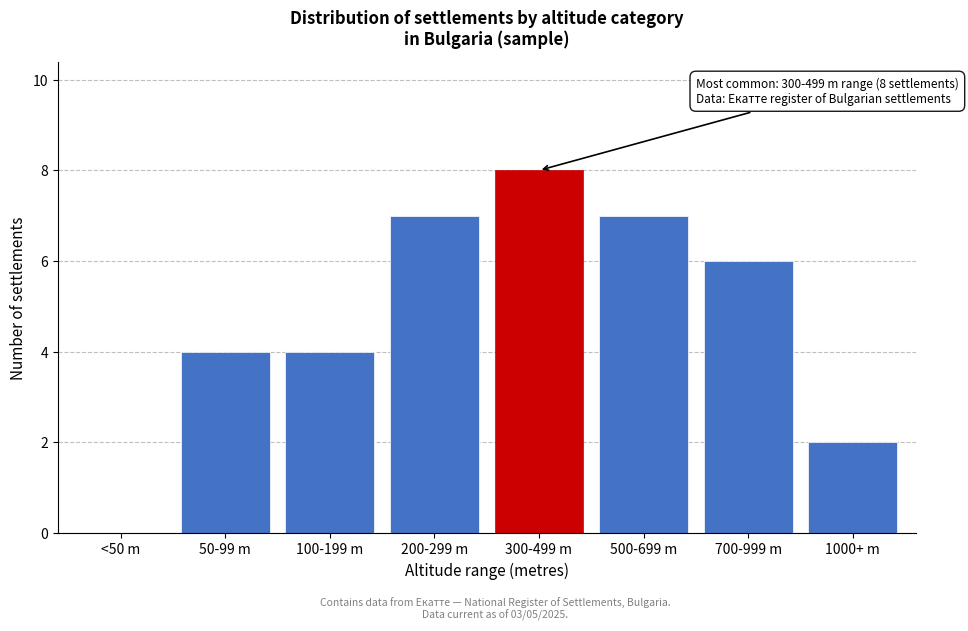

Reading left to right, transcribe all the data shown in this chart.

<50 m=0	50-99 m=4	100-199 m=4	200-299 m=7	300-499 m=8	500-699 m=7	700-999 m=6	1000+ m=2